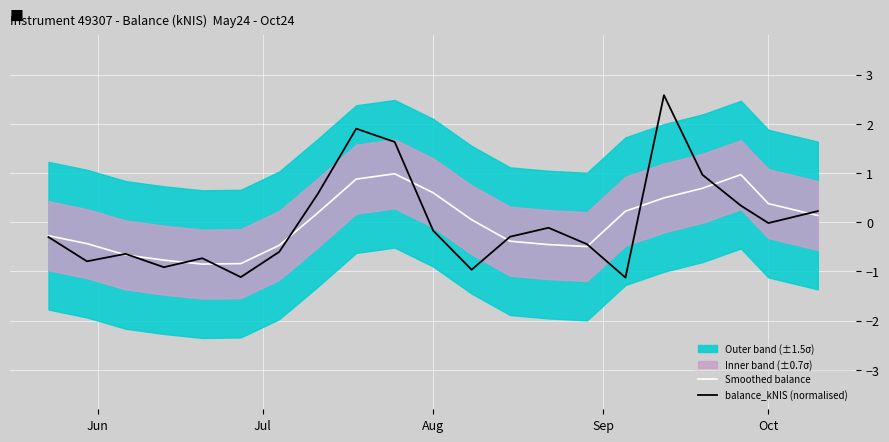

Reading left to right, extract all data points from this chart.

Smoothed balance: -0.3	-0.4	-0.7	-0.8	-0.9	-0.8	-0.5	0.2	0.9	1.0	0.6	0.1	-0.4	-0.5	-0.5	0.2	0.5	0.7	1.0	0.4	0.1
balance_kNIS (normalised): -0.3	-0.8	-0.6	-0.9	-0.7	-1.1	-0.6	0.6	1.9	1.6	-0.2	-1.0	-0.3	-0.1	-0.4	-1.1	2.6	1.0	0.3	-0.0	0.2